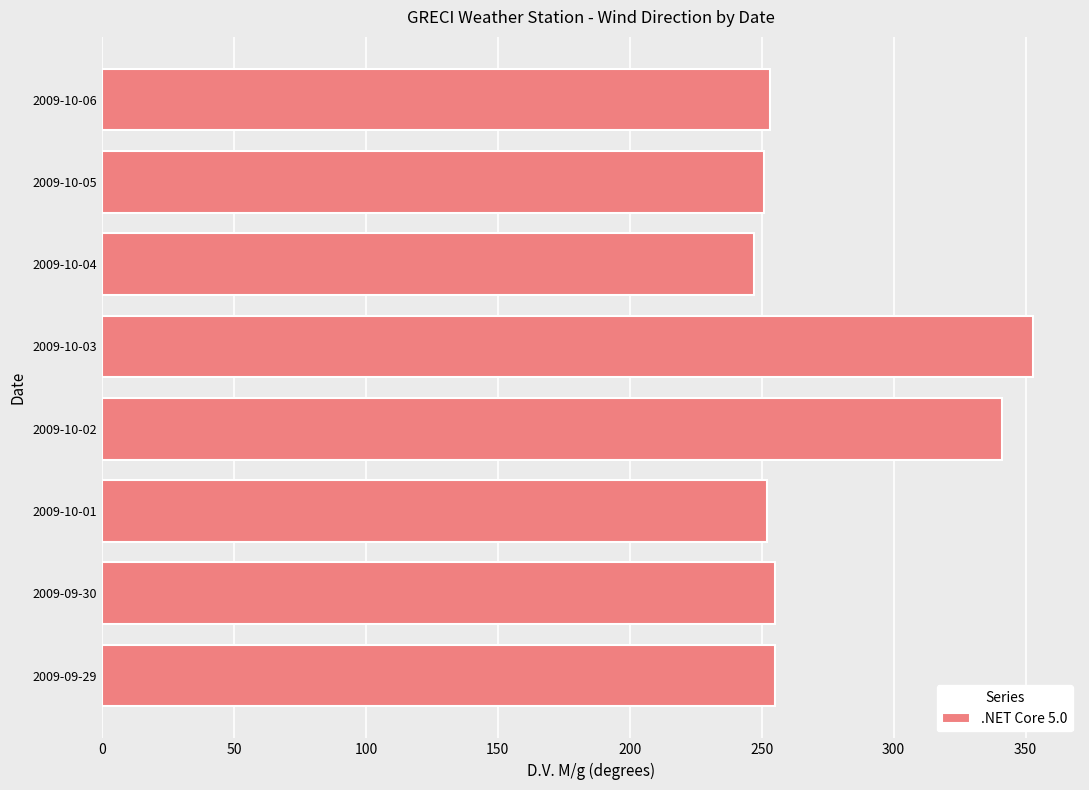

The value at 2009-09-29 is 255. True or false?

True